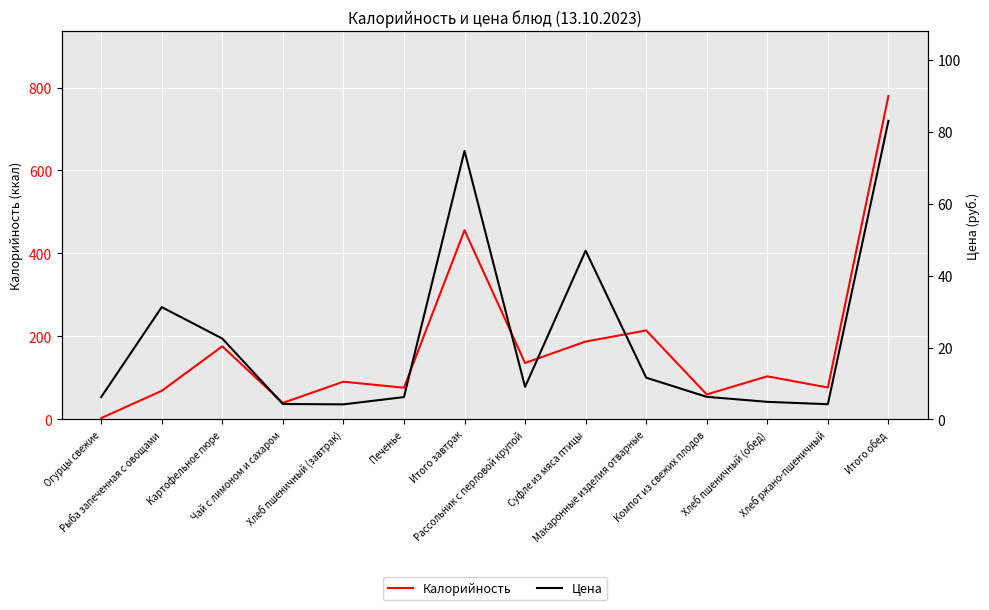

How many values in the Калорийность series exceed 104?

6